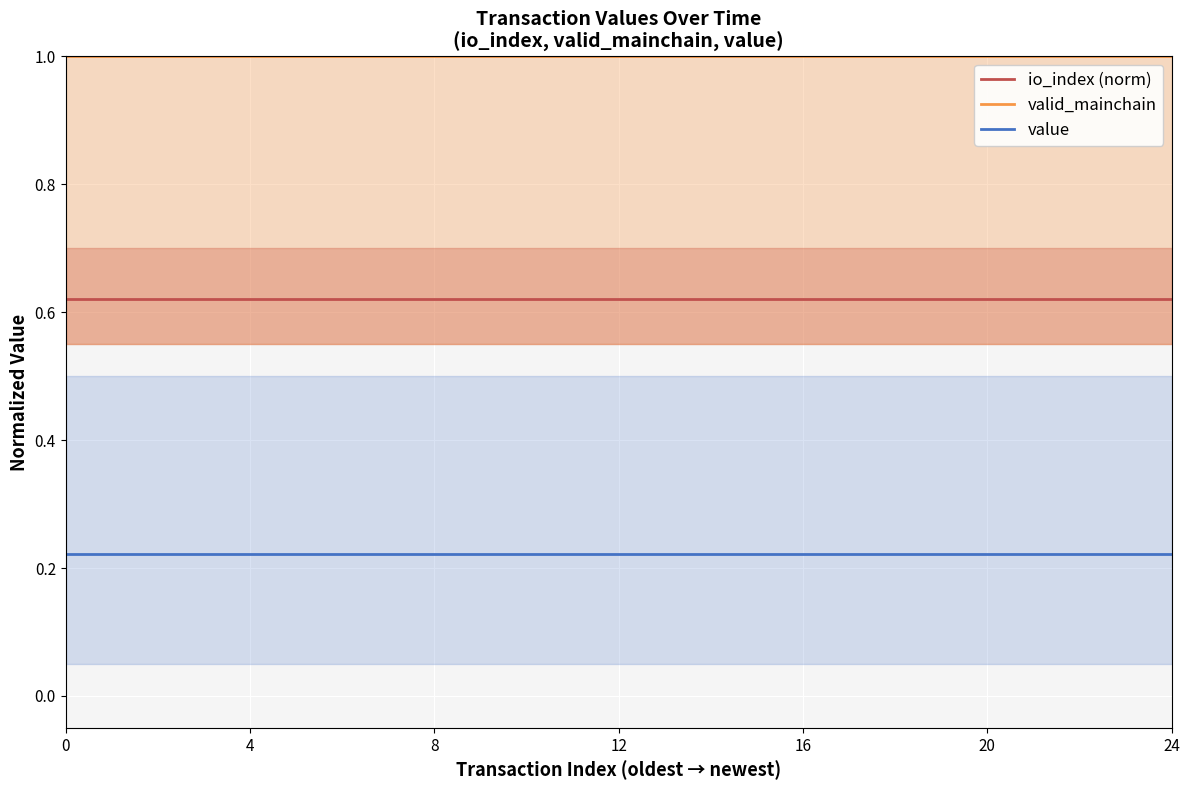

True or false: io_index (norm) and value cross at least once.

False